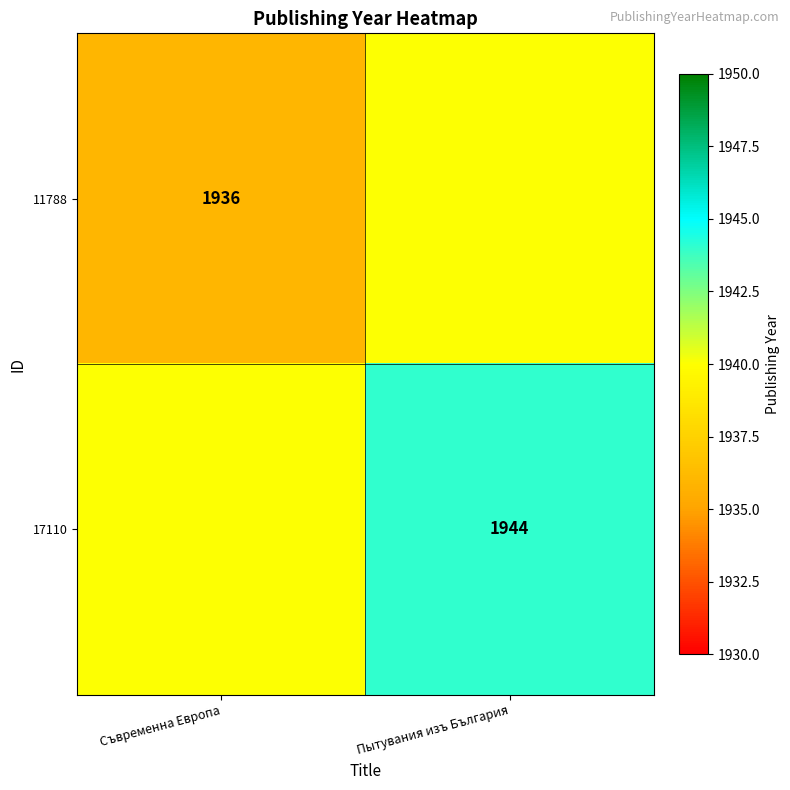

Is it true that 17110 equals 1944 at Пытувания изъ България?

True